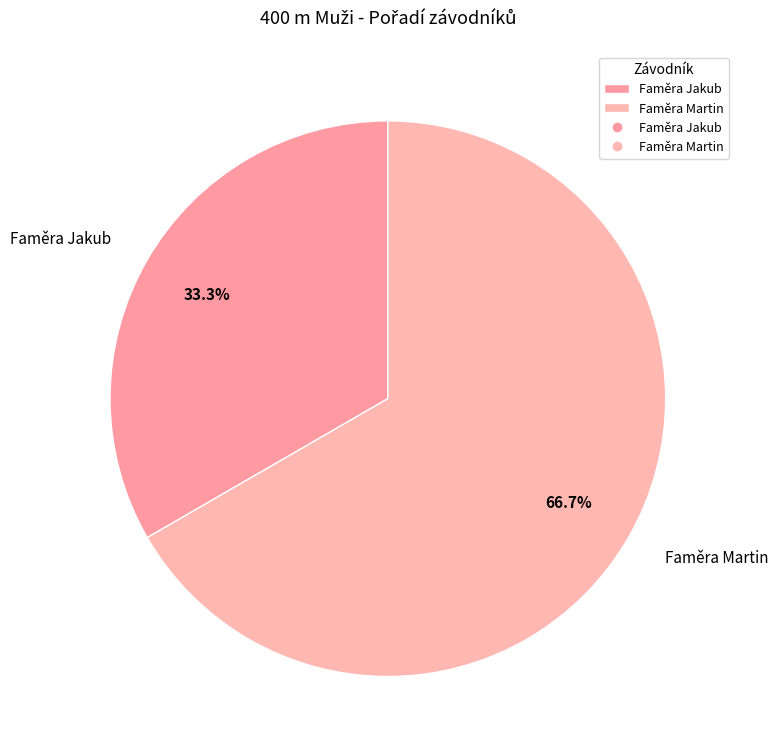

To the nearest percent, what percentage of the pie is Faměra Martin?

67%